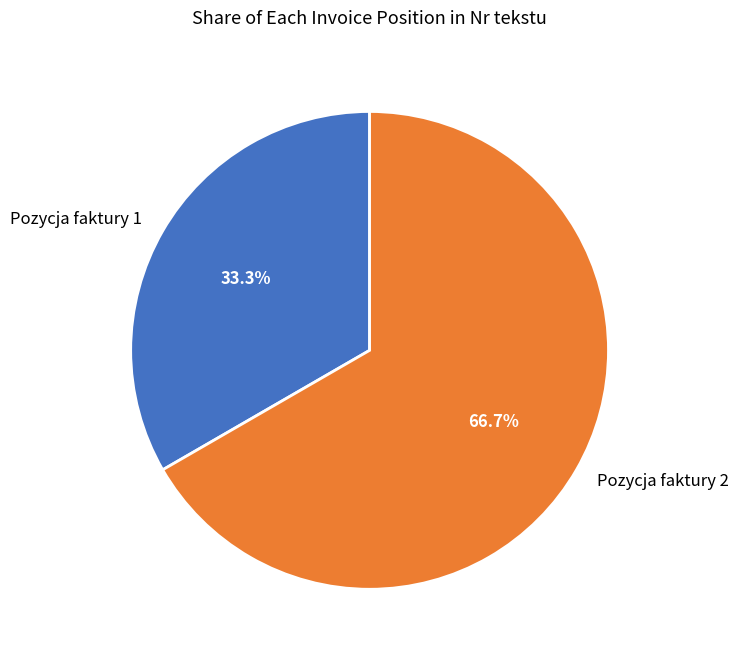

The Pozycja faktury 2 slice represents 67% of the pie. True or false?

True